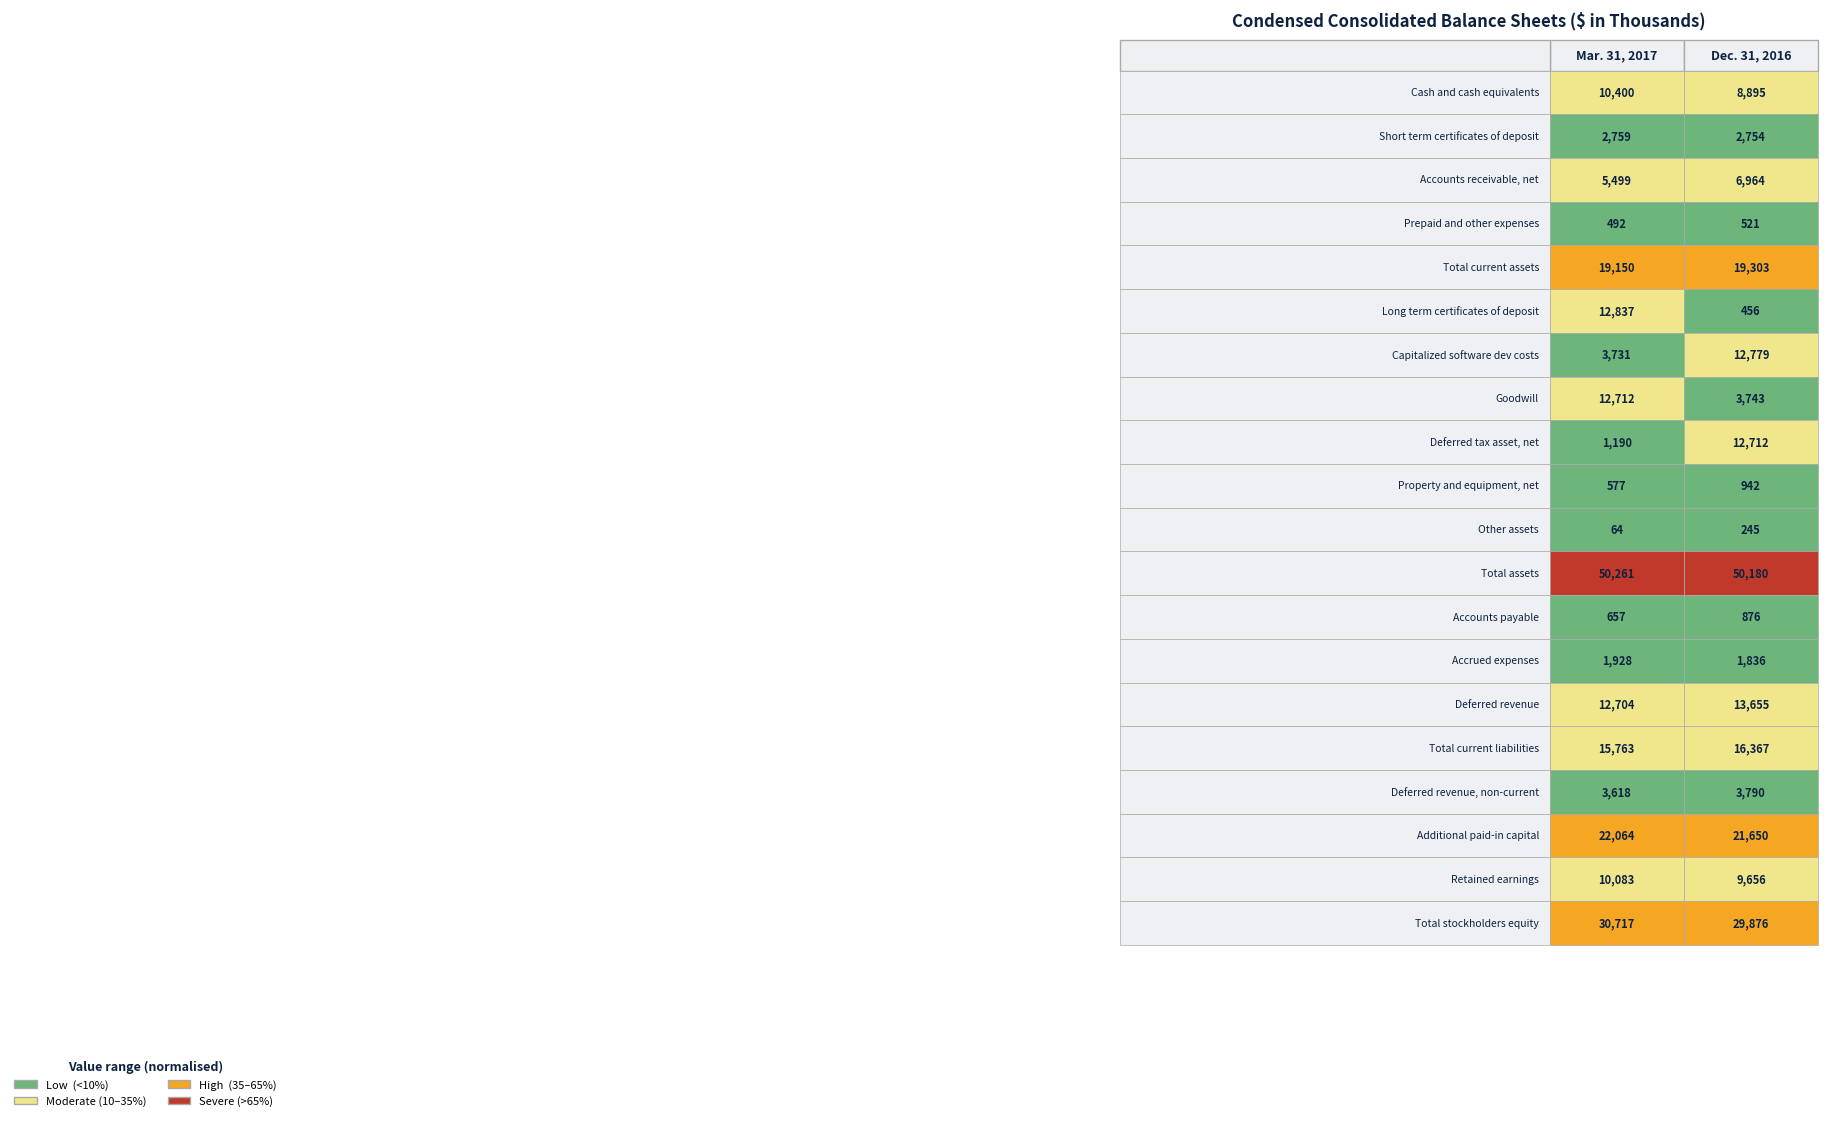

Reading right to left, list all the values displayed in this chart.

Cash and cash equivalents: 1=8895	0=10400
Short term certificates of deposit: 1=2754	0=2759
Accounts receivable, net: 1=6964	0=5499
Prepaid and other expenses: 1=521	0=492
Total current assets: 1=19303	0=19150
Long term certificates of deposit: 1=456	0=12837
Capitalized software dev costs: 1=12779	0=3731
Goodwill: 1=3743	0=12712
Deferred tax asset, net: 1=12712	0=1190
Property and equipment, net: 1=942	0=577
Other assets: 1=245	0=64
Total assets: 1=50180	0=50261
Accounts payable: 1=876	0=657
Accrued expenses: 1=1836	0=1928
Deferred revenue: 1=13655	0=12704
Total current liabilities: 1=16367	0=15763
Deferred revenue, non-current: 1=3790	0=3618
Additional paid-in capital: 1=21650	0=22064
Retained earnings: 1=9656	0=10083
Total stockholders equity: 1=29876	0=30717